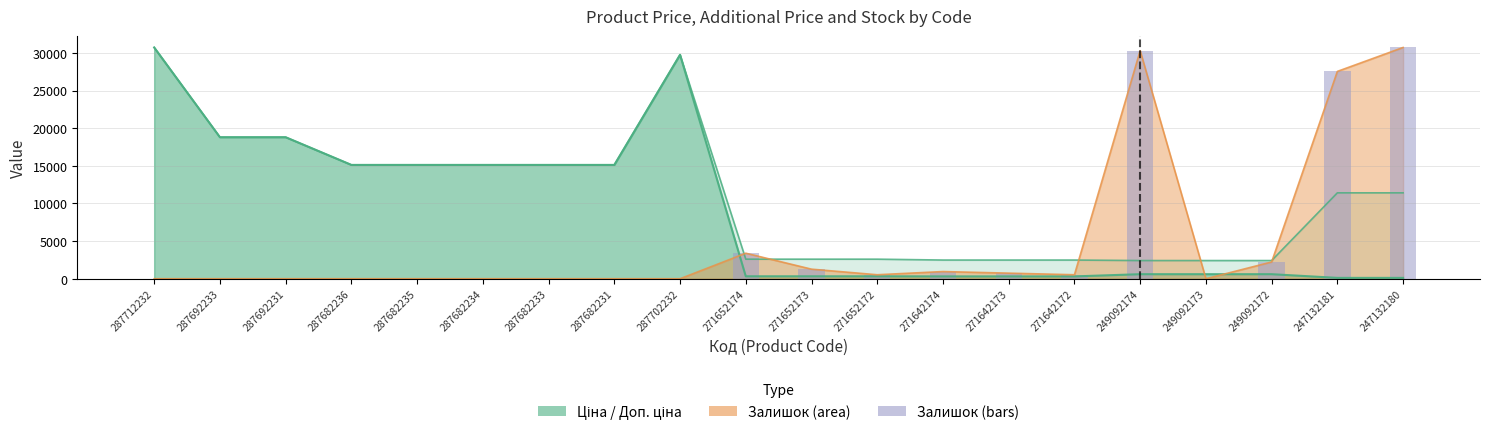

How many data points are above 529?

10